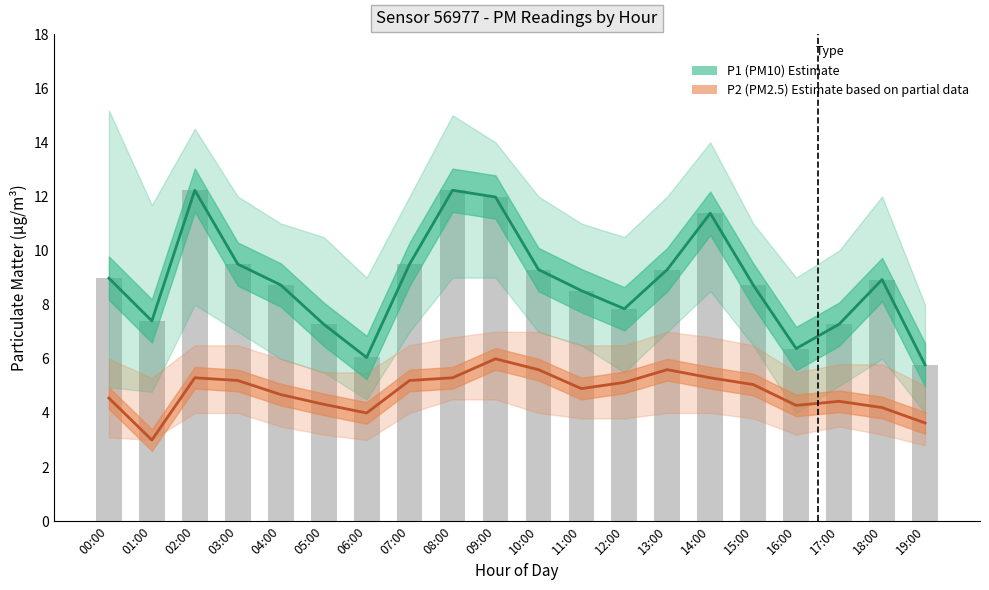

What is the spread (max minus min) of values at 18:00?

4.7